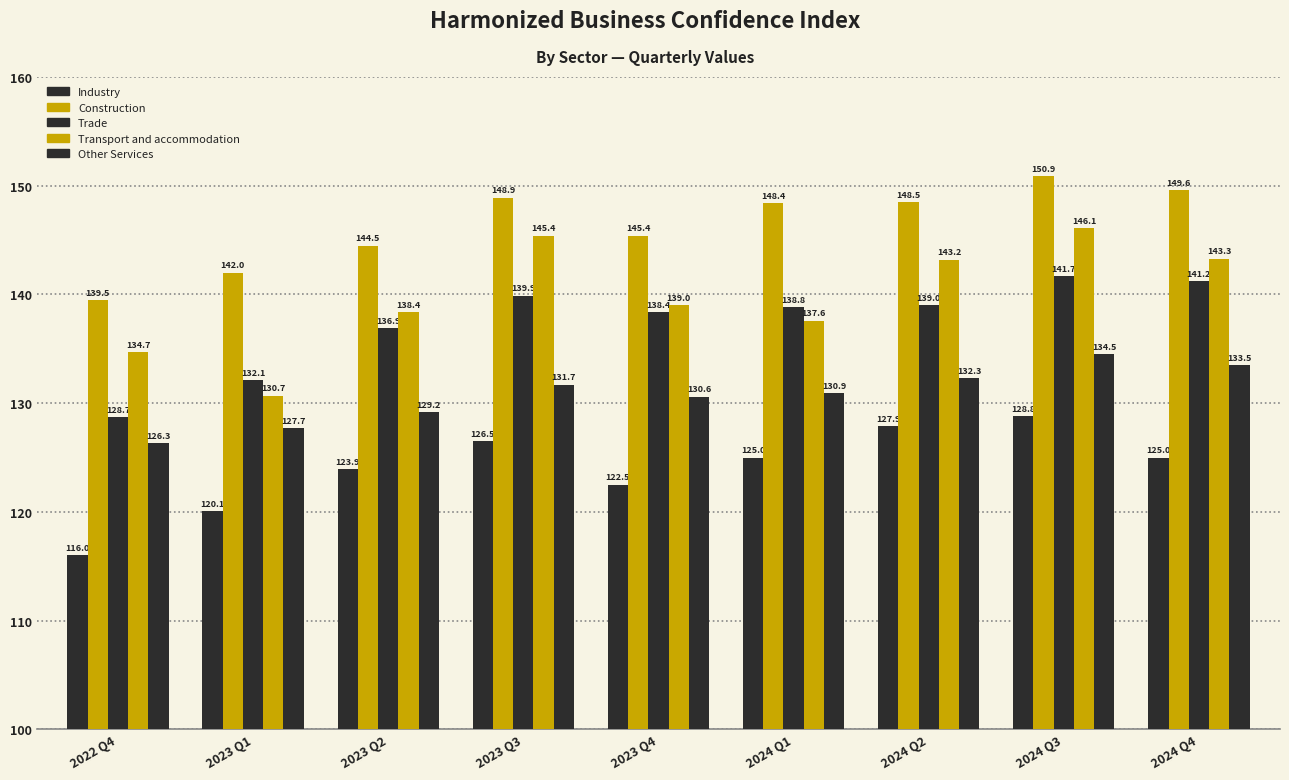

How many groups of bars are there?

9